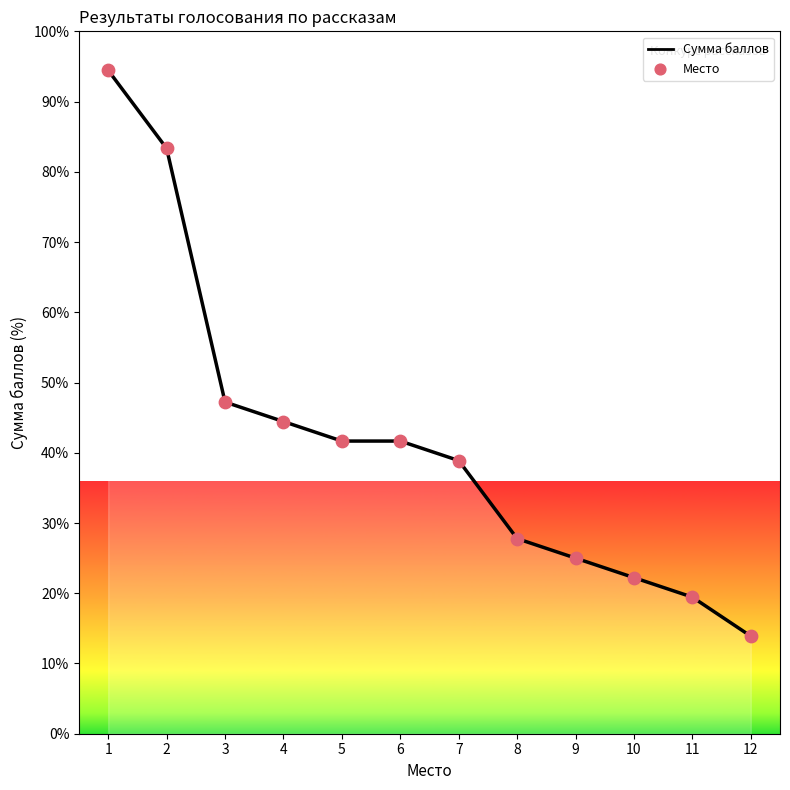

What is the ratio of the value at 9 to the value at 4?

0.6